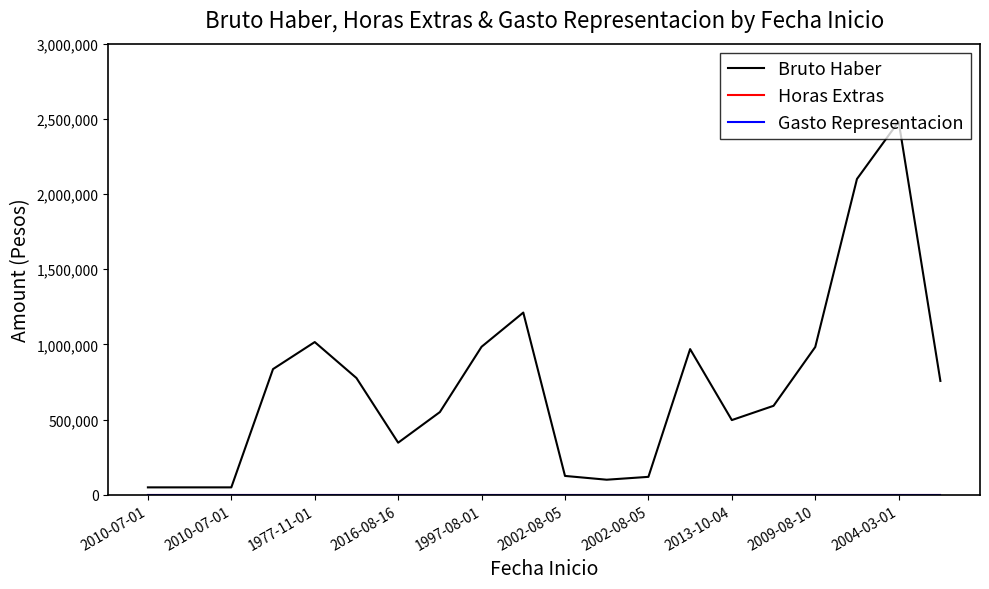

True or false: Bruto Haber and Horas Extras intersect in this chart.

False